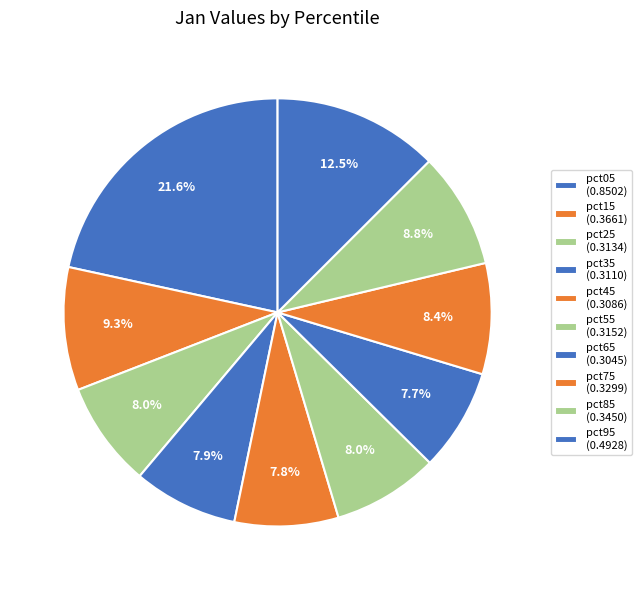

To the nearest percent, what is the combined percentage of pct35 and pct45?

16%